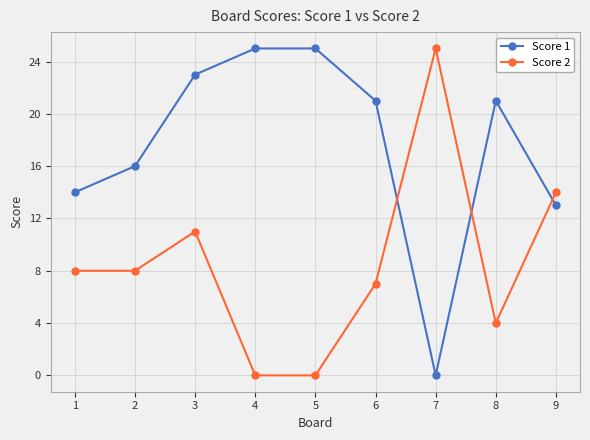

What is the difference between the Score 2 values at 9 and 4?

14